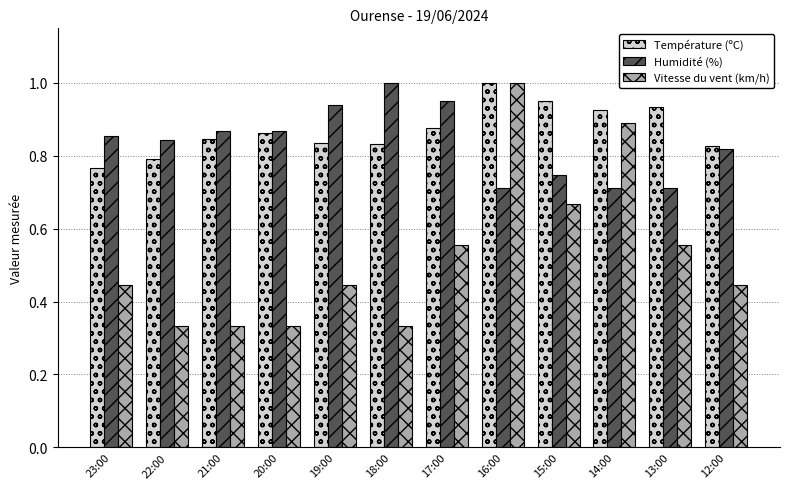

Which series has the largest total across all categories?

Température (ºC)